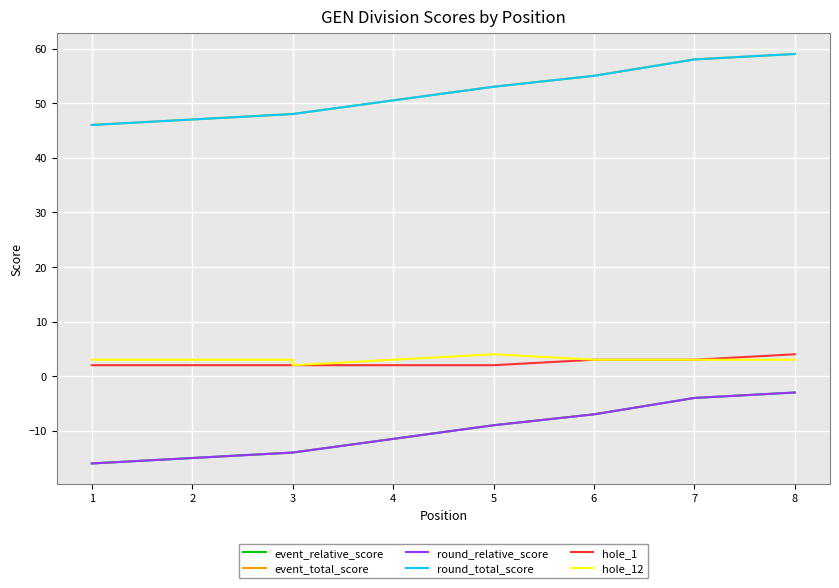

What is the value of the hole_12 point at the 6th from the left?

3